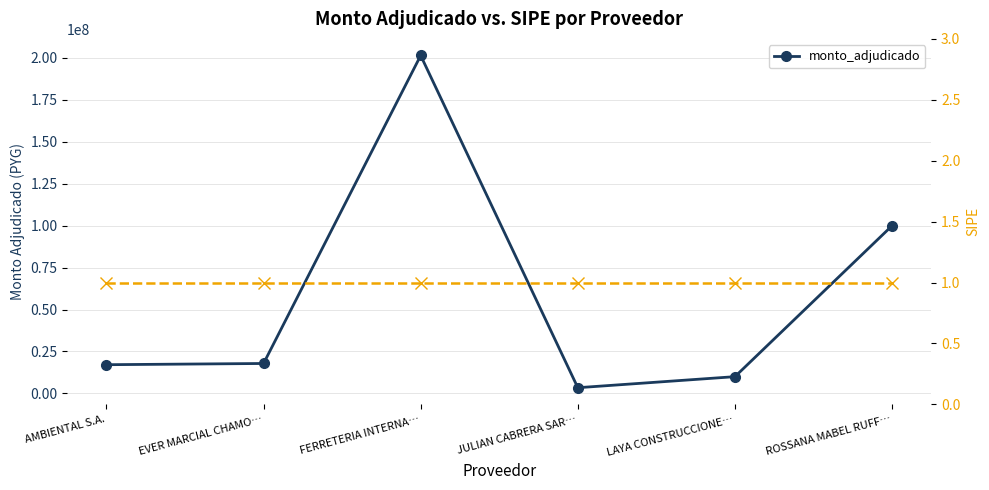

What is the label of the 2nd point from the left?

EVER MARCIAL CHAMO…